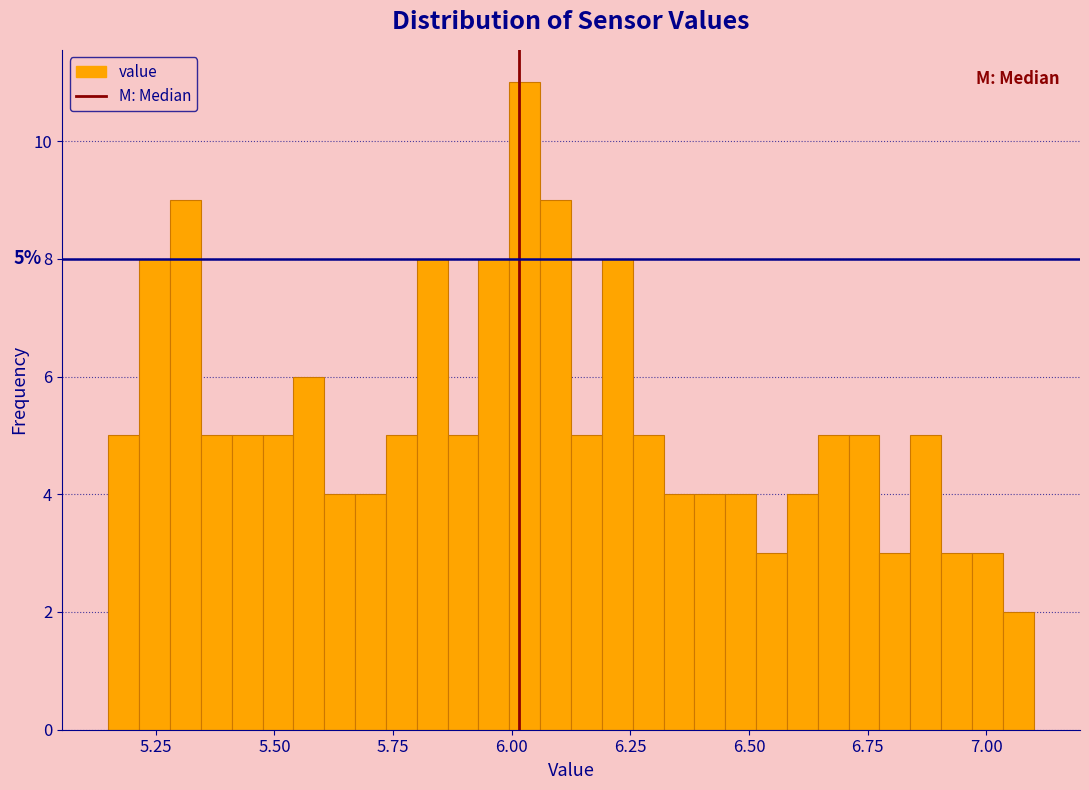

Around what value on the x-axis is the tallest bar? Give the approximate position of its centre, as read against the axis.

6.05